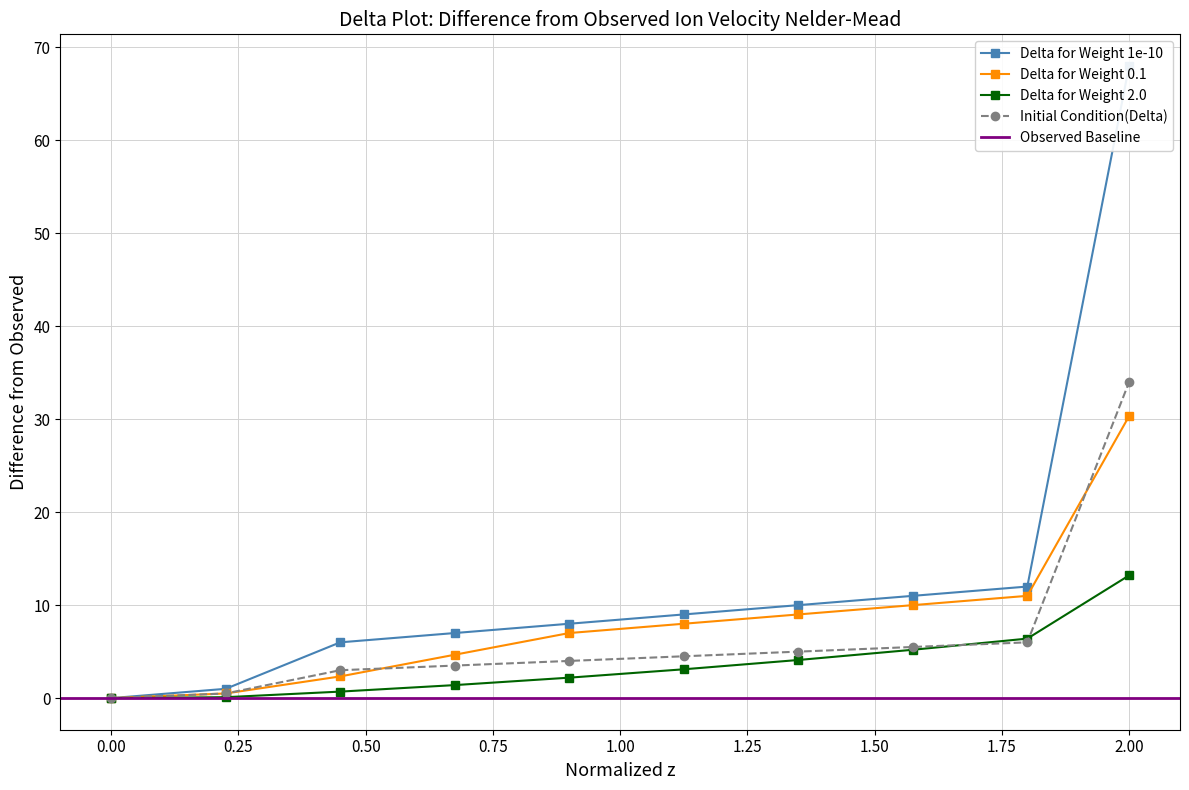

True or false: the data has more than 0 interior local peaks.

False